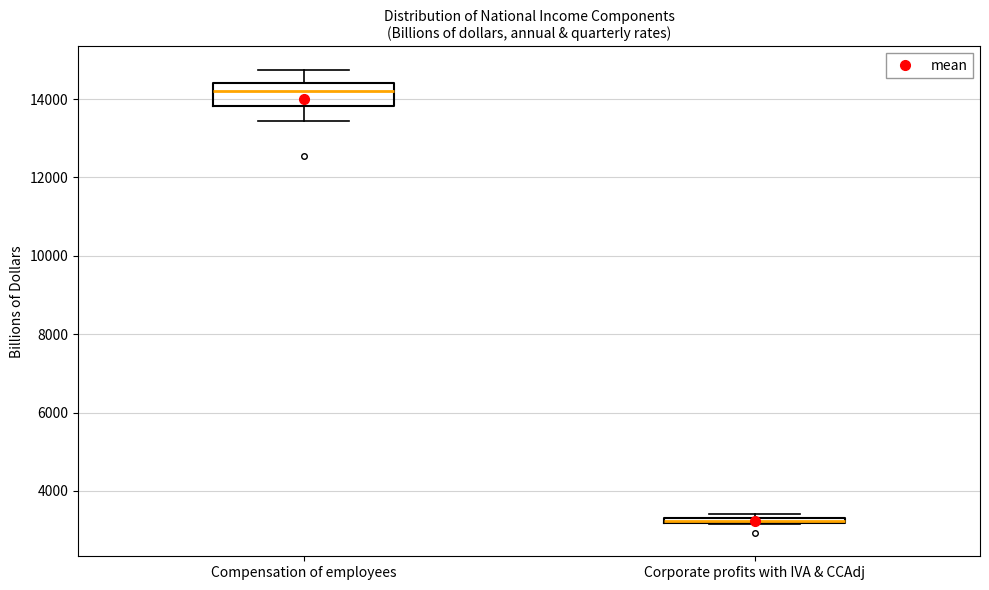

Which box is the tallest, from its lower edge to its upper edge?

Compensation of employees